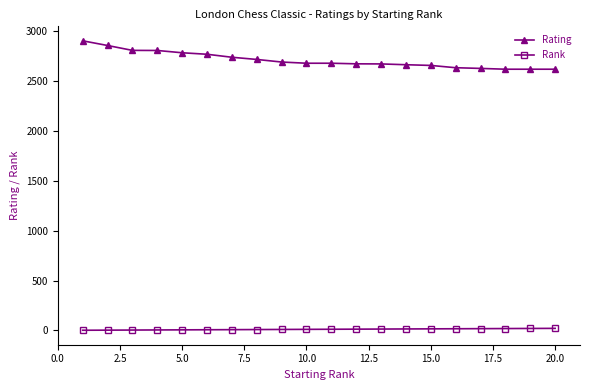

What is the greatest value displayed?

2905